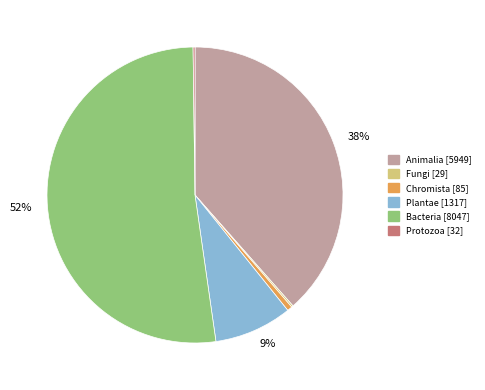

Does any single category account for the majority?

Yes